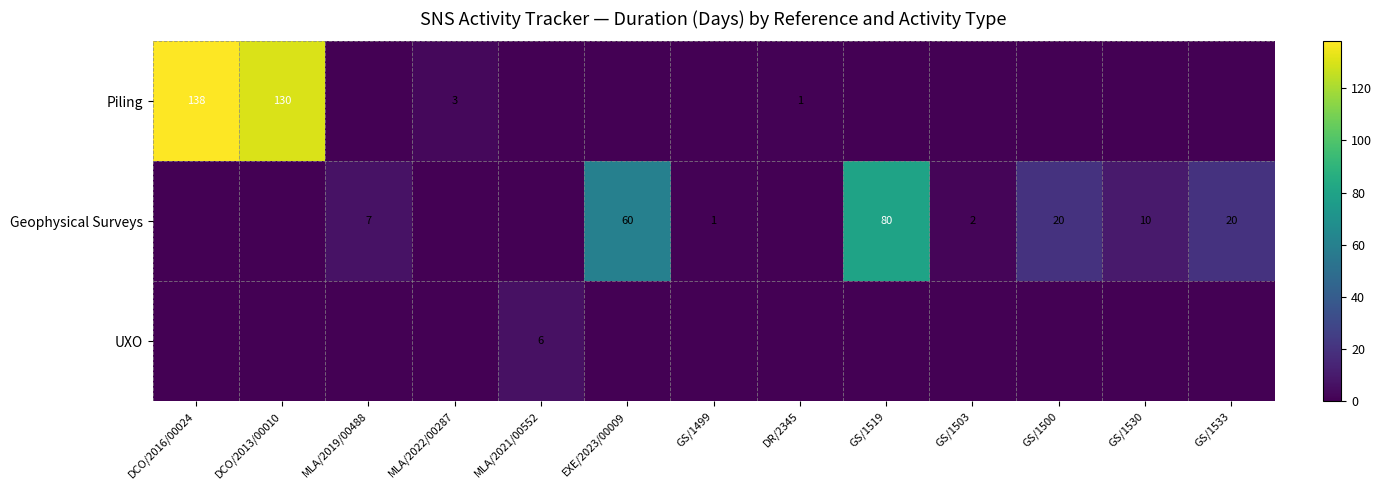

Is it true that Geophysical Surveys equals 20 at GS/1533?

True